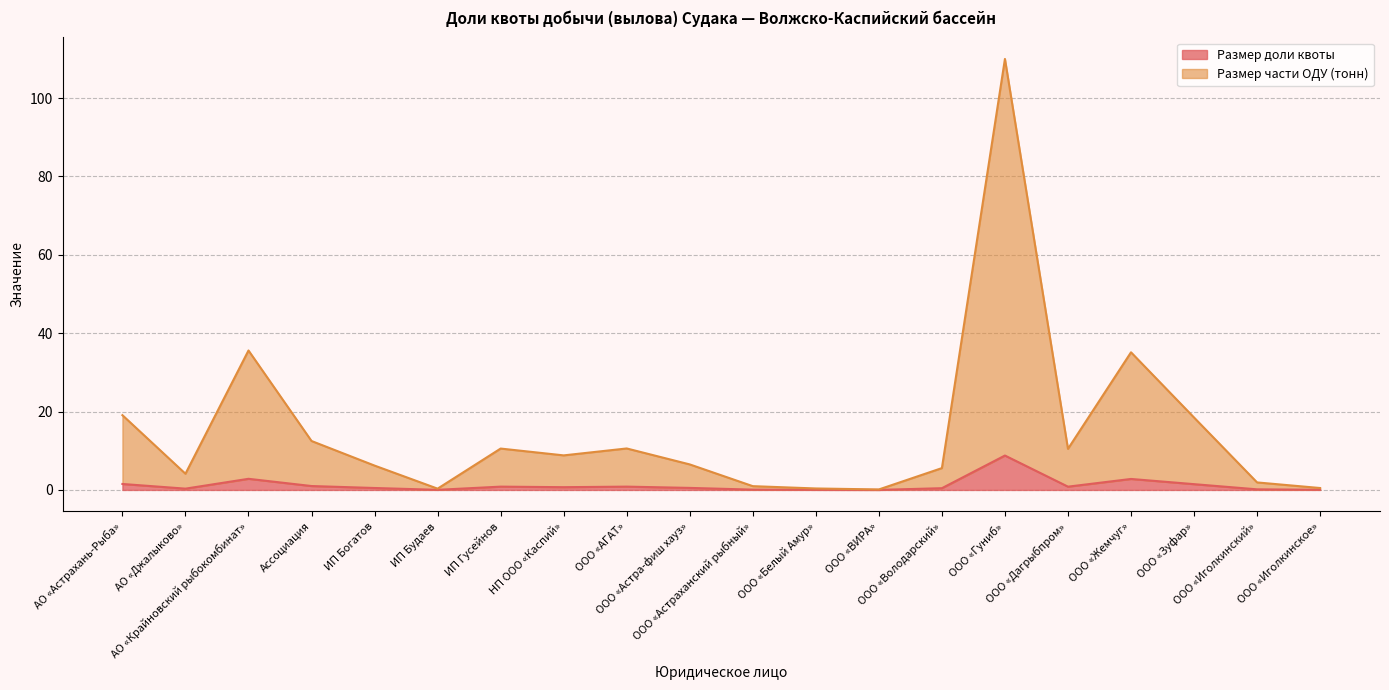

True or false: Размер части ОДУ (тонн) and Размер доли квоты cross at least once.

False